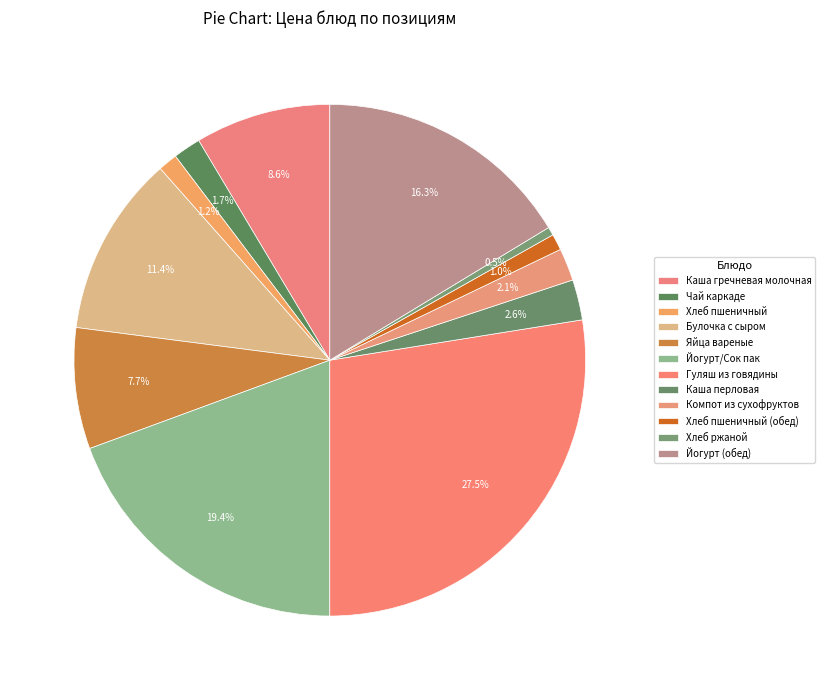

What is the total percentage of Хлеб ржаной and Компот из сухофруктов?

2.6%